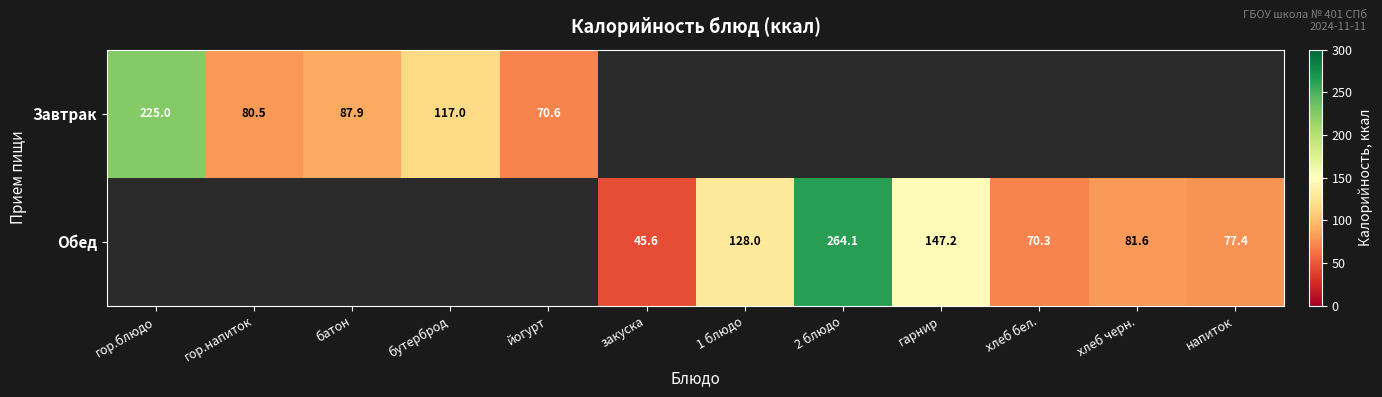

True or false: Завтрак has a value of 113.4 at йогурт.

False